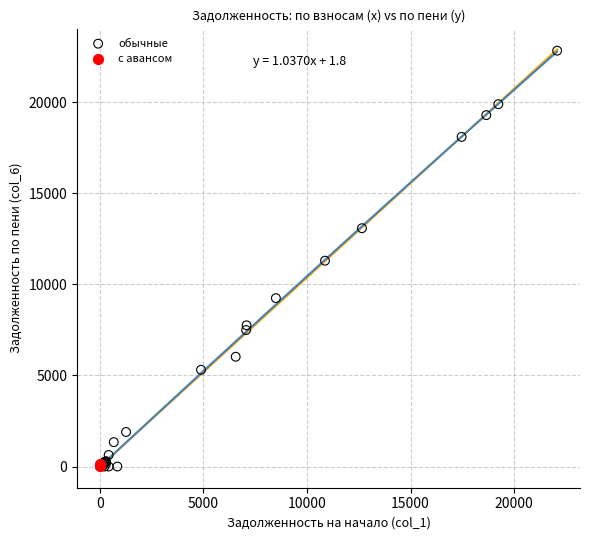

Which series has the widest spread of Y values?

обычные